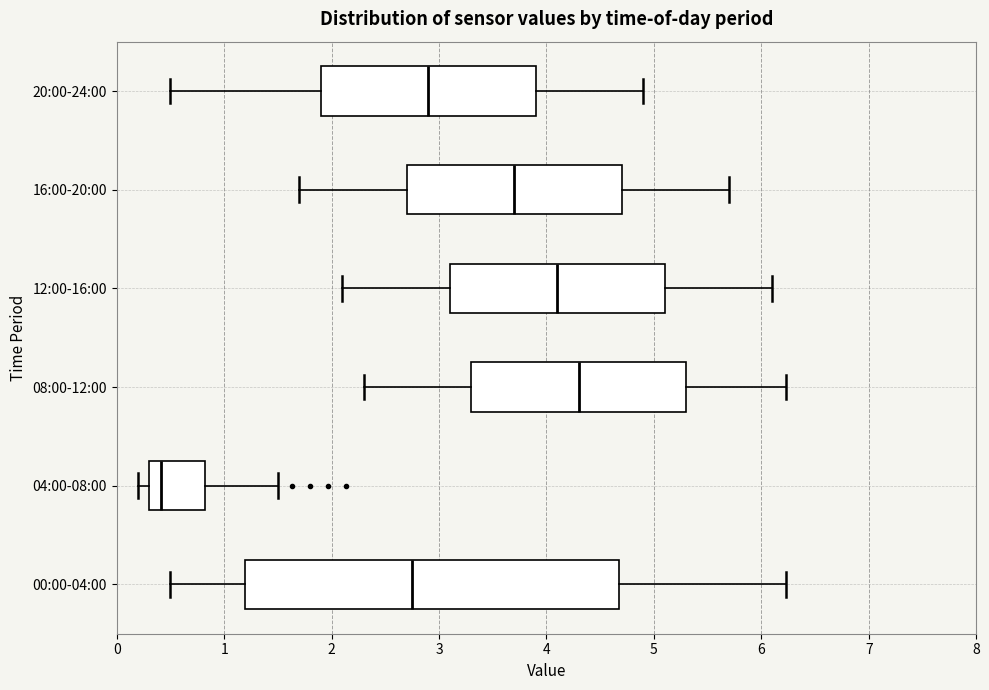

Where does the left whisker of the box for 08:00-12:00 end on the x-axis? The values are not printed on the chart, so give them approximately, as read against the axis.

2.3